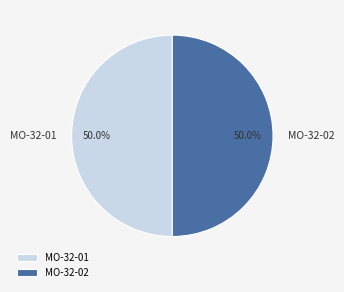

Approximately how many times larger is the value at MO-32-01 compared to MO-32-02?

1.0